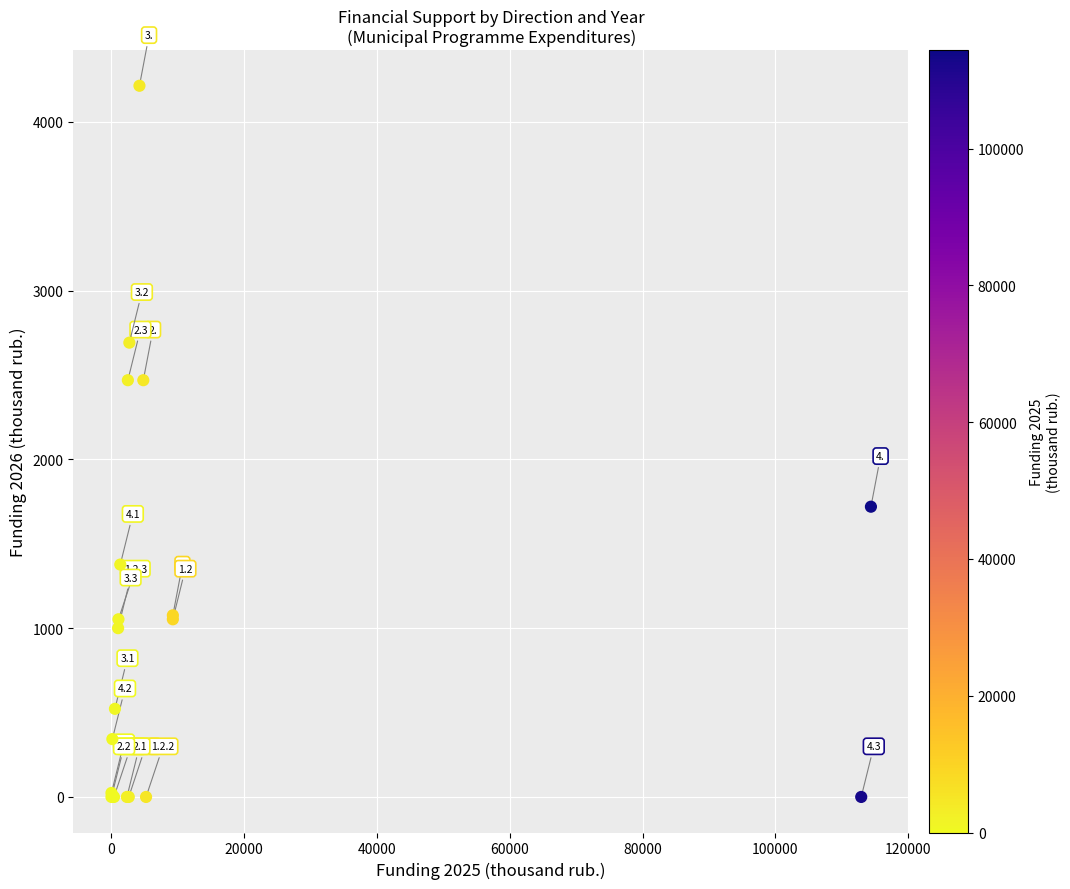

What Y value in the scatter plot is closest to 2106?

2469.2